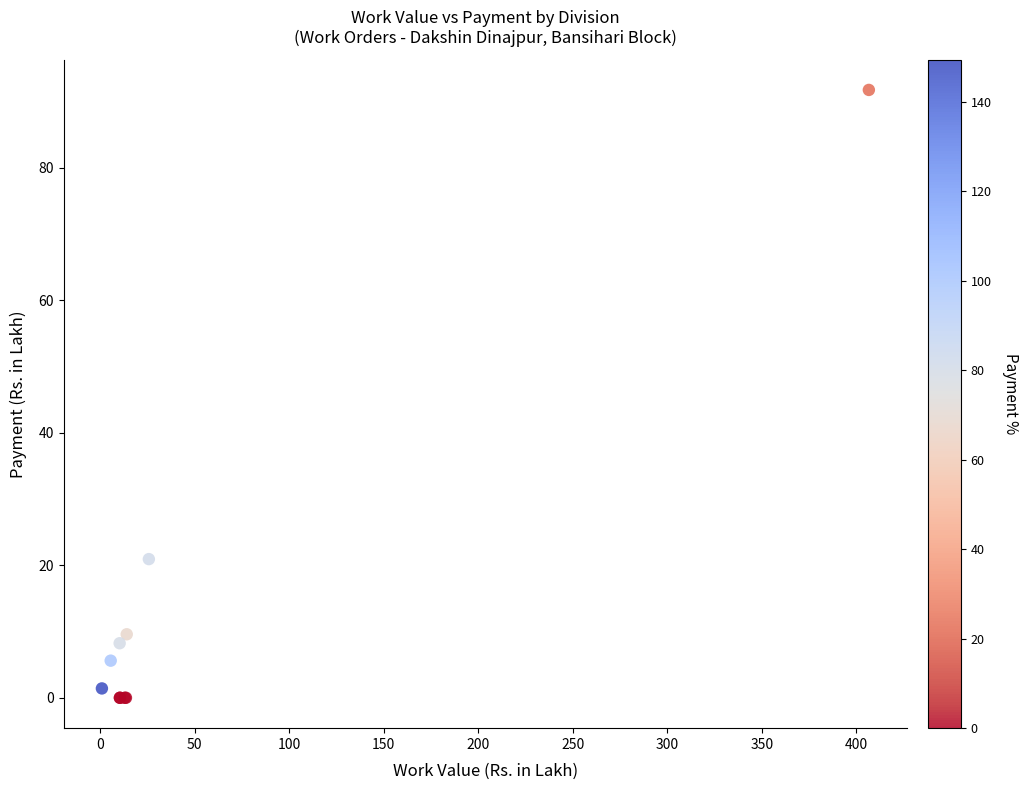

What Y value in the scatter plot is closest to 45?

20.9